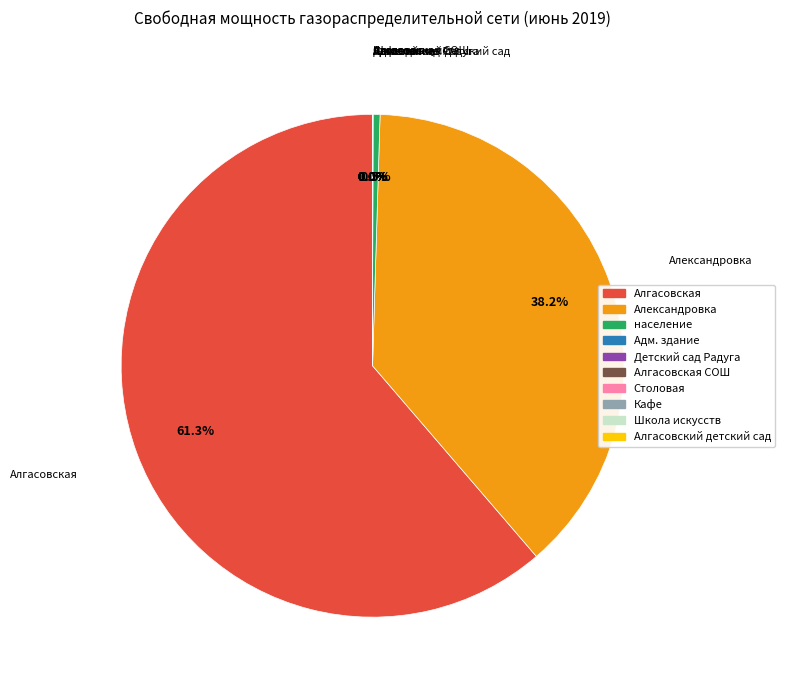

Is there any slice that represents more than half of the pie?

Yes